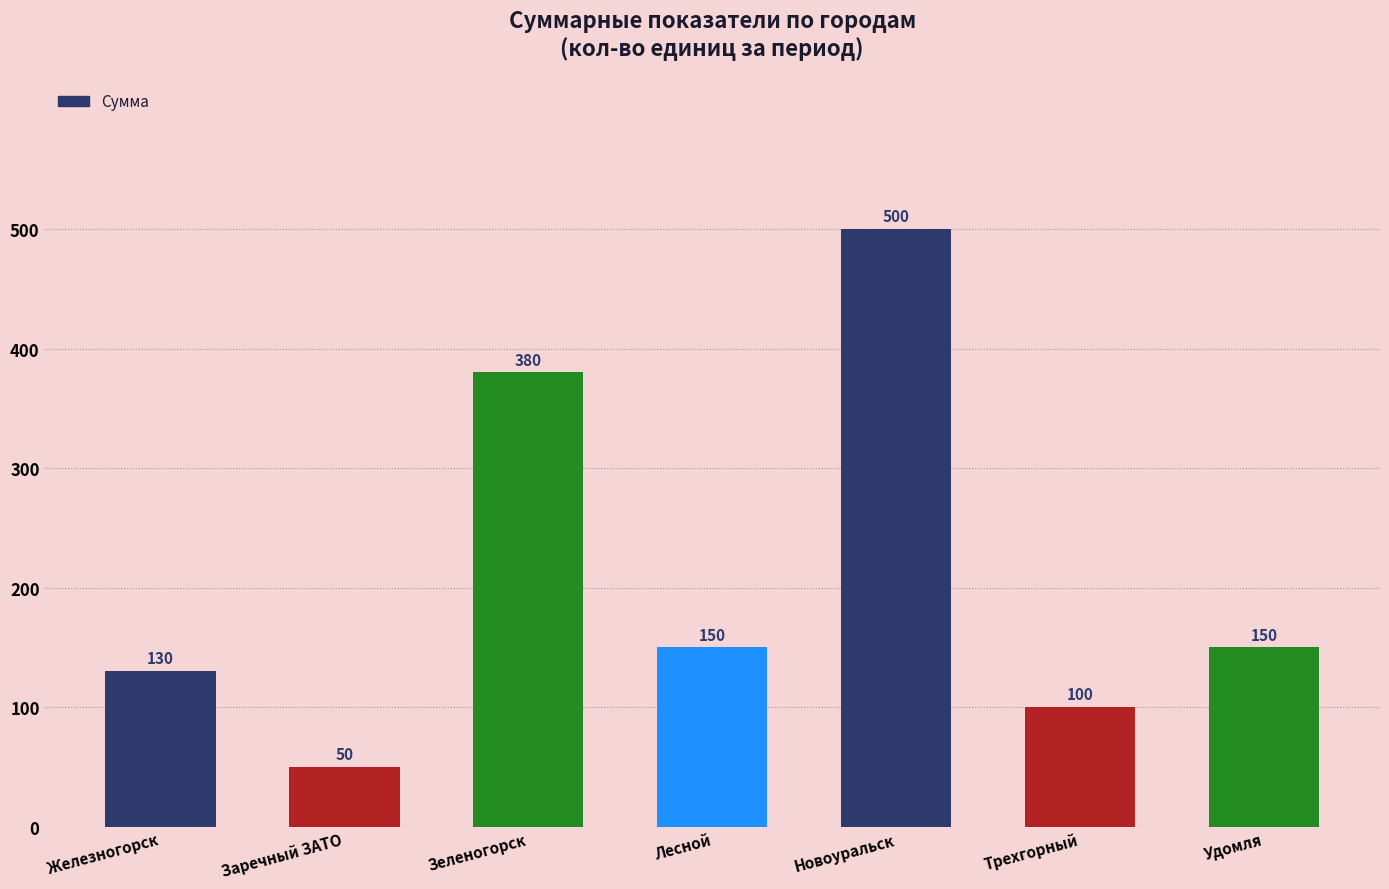

What is the change in value from Заречный ЗАТО to Удомля?

+100